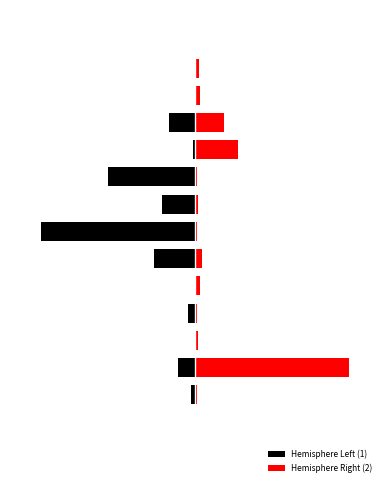

Are the bars horizontal?

Yes